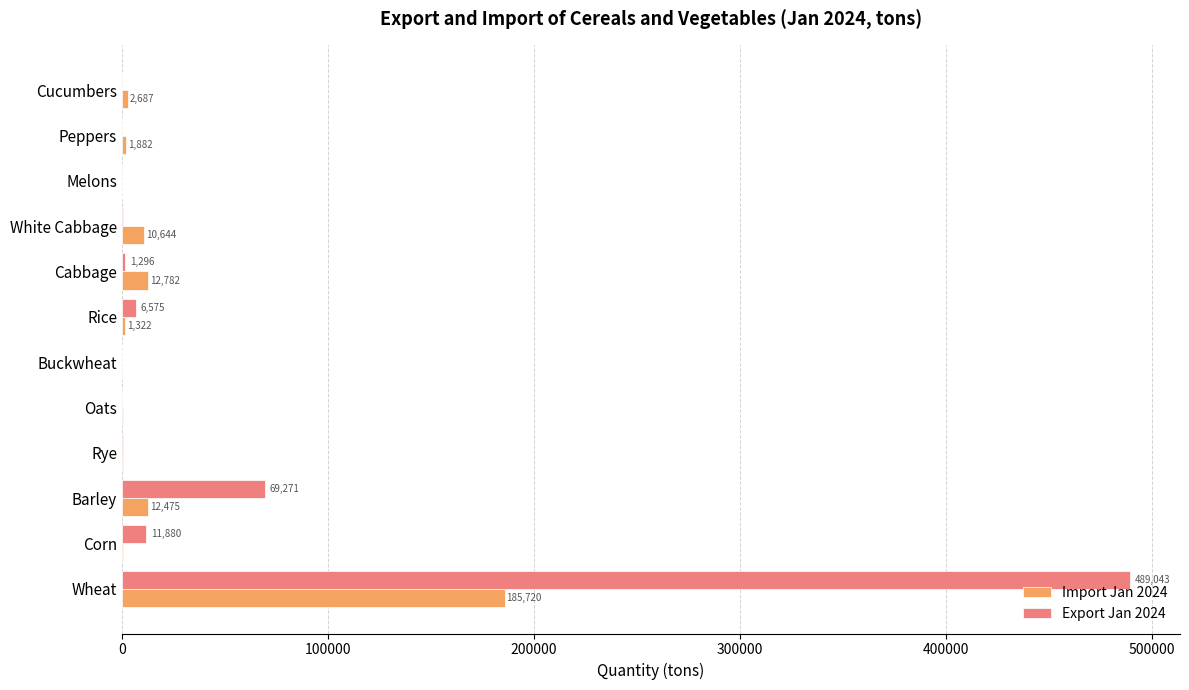

Between Oats and Peppers, which series saw the biggest shift?

Import Jan 2024